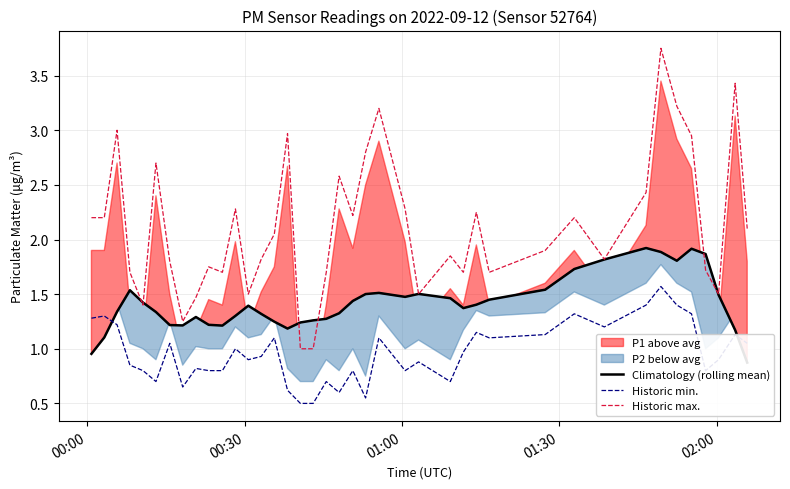

How many lines are shown in the chart?

3